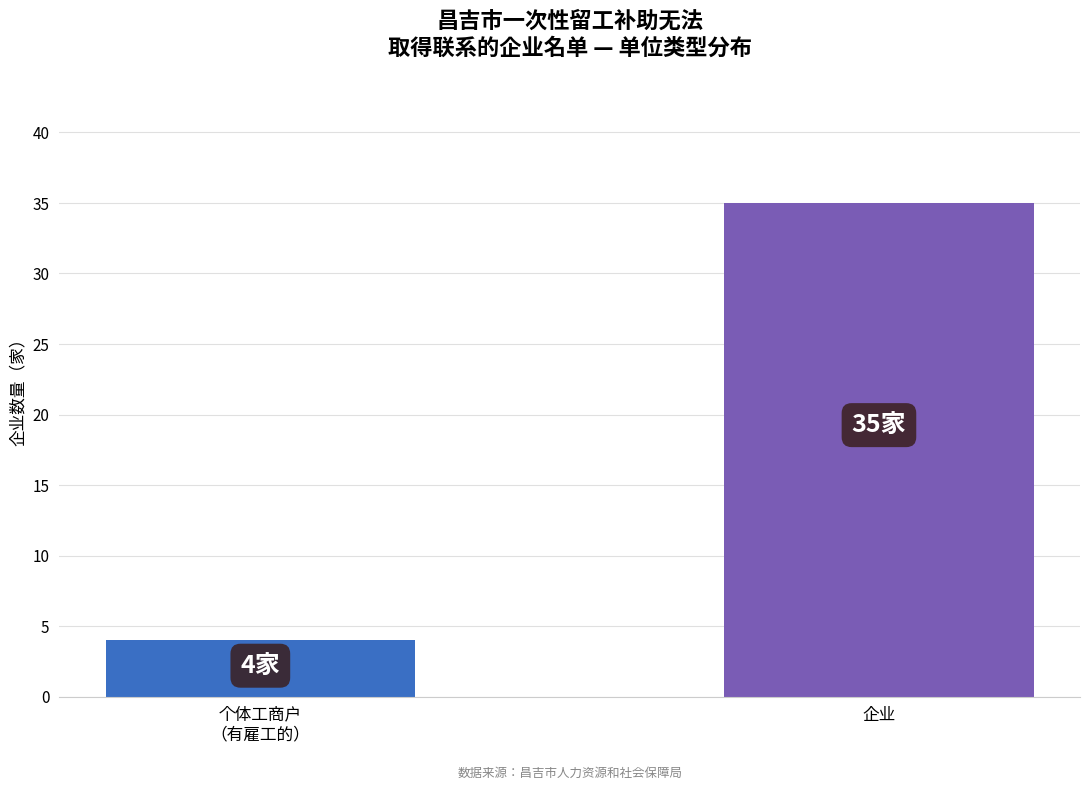

Reading left to right, what are all the values shown in this chart?

4	35